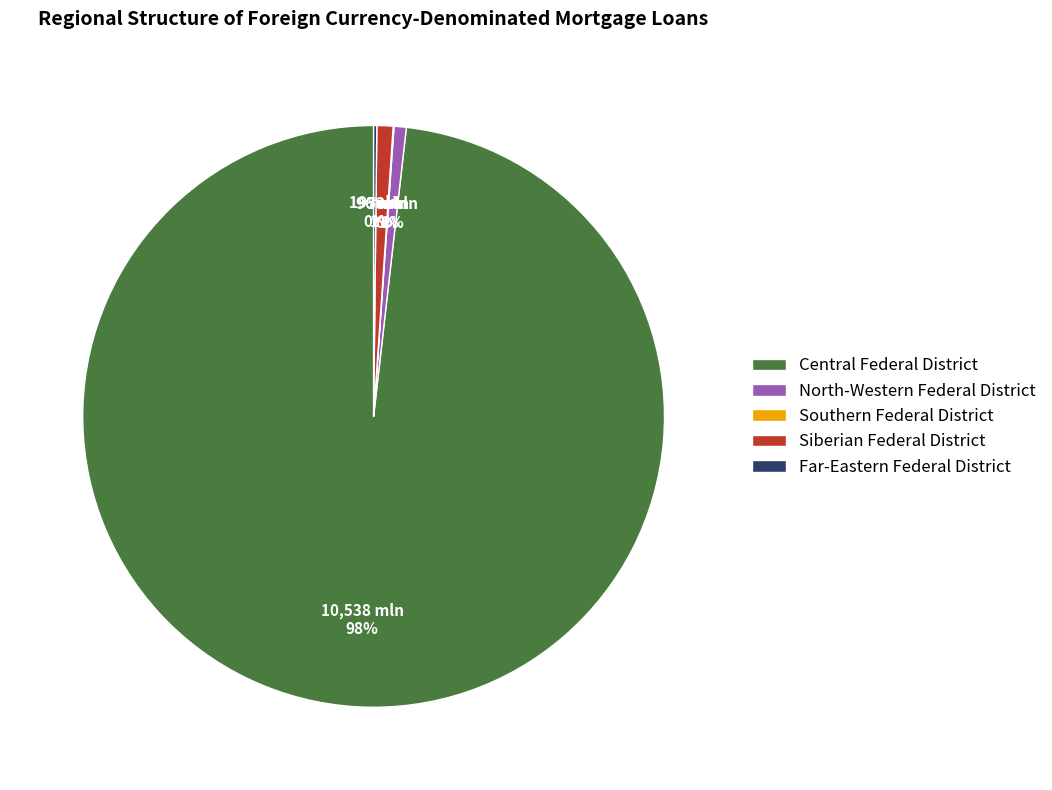

Do North-Western Federal District and Central Federal District together represent more than half of the pie?

Yes